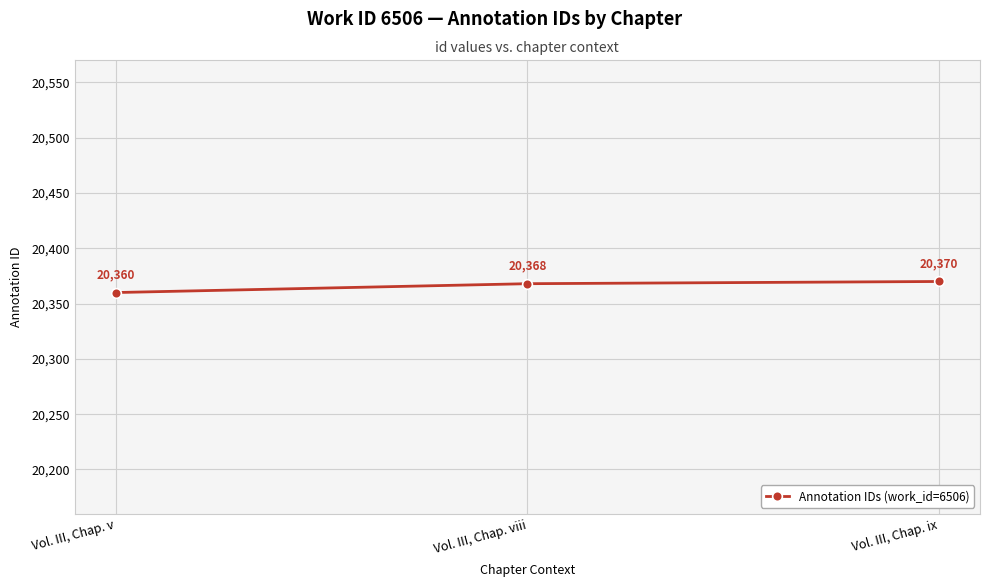

True or false: the data shows 20360 at Vol. III, Chap. v.

True